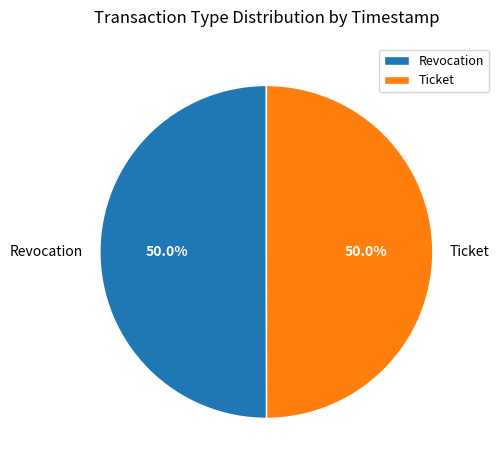

What percentage is the Revocation slice, to the nearest percent?

50%